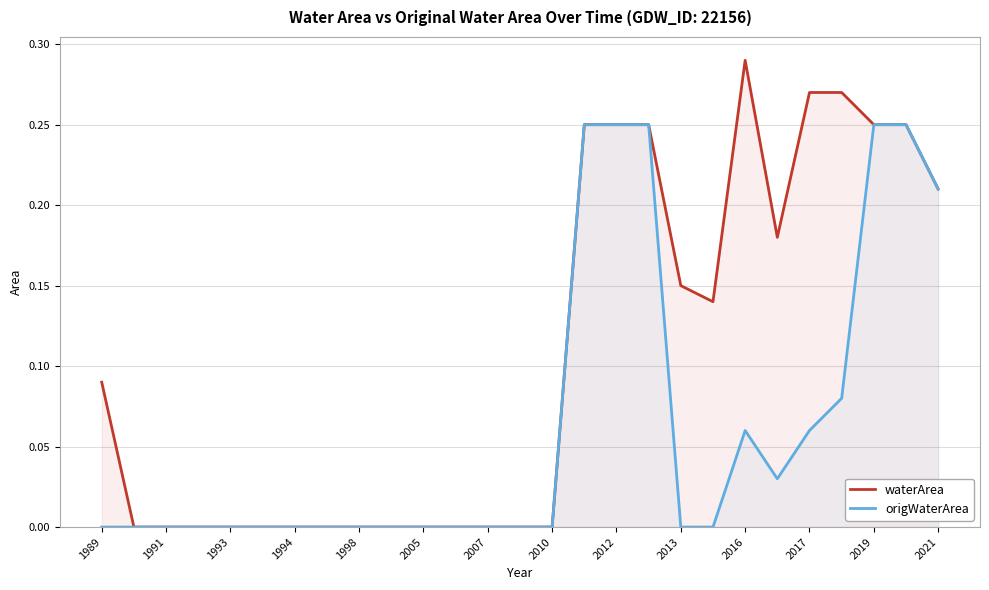

Which series has the widest spread of values?

waterArea